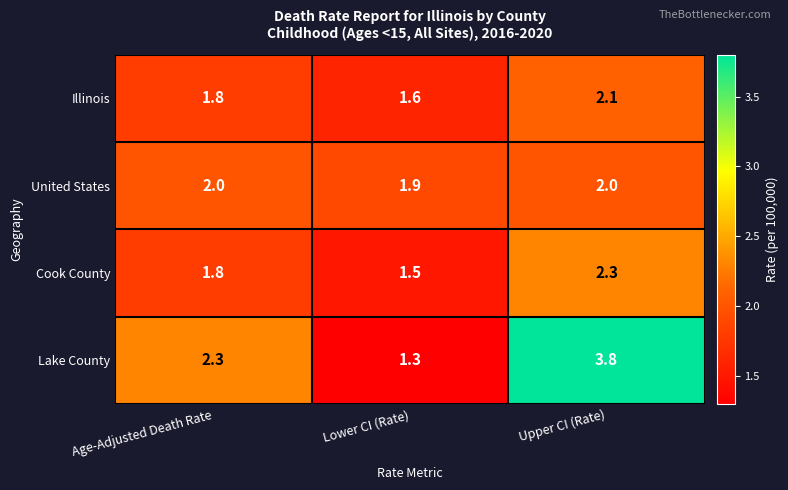

What is the spread (max minus min) of values at Age-Adjusted Death Rate?

0.5